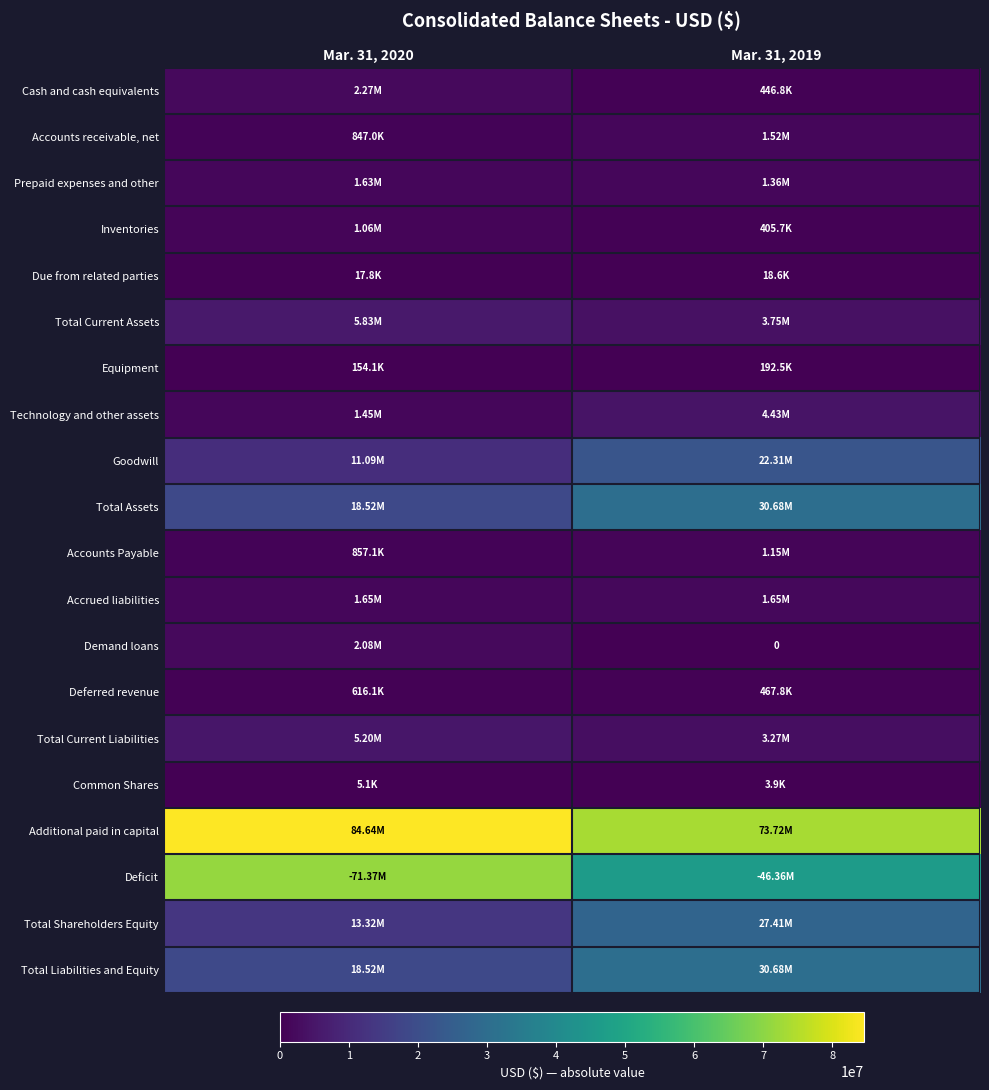

How many categories are shown in the chart?

2